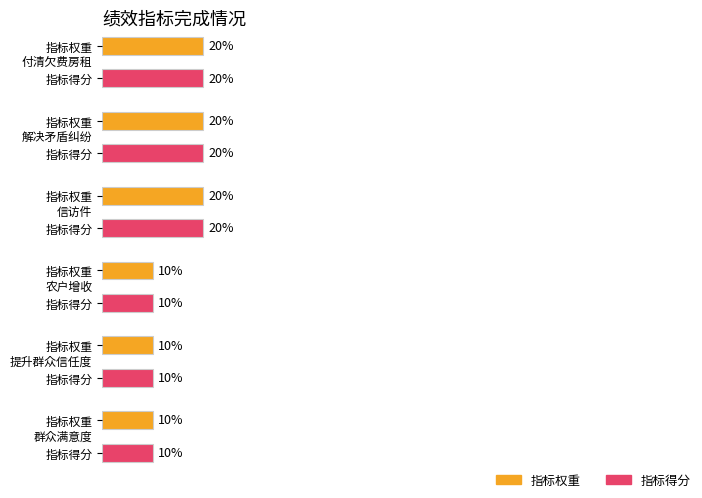

The 指标权重 series shows 31 at 信访件. True or false?

False